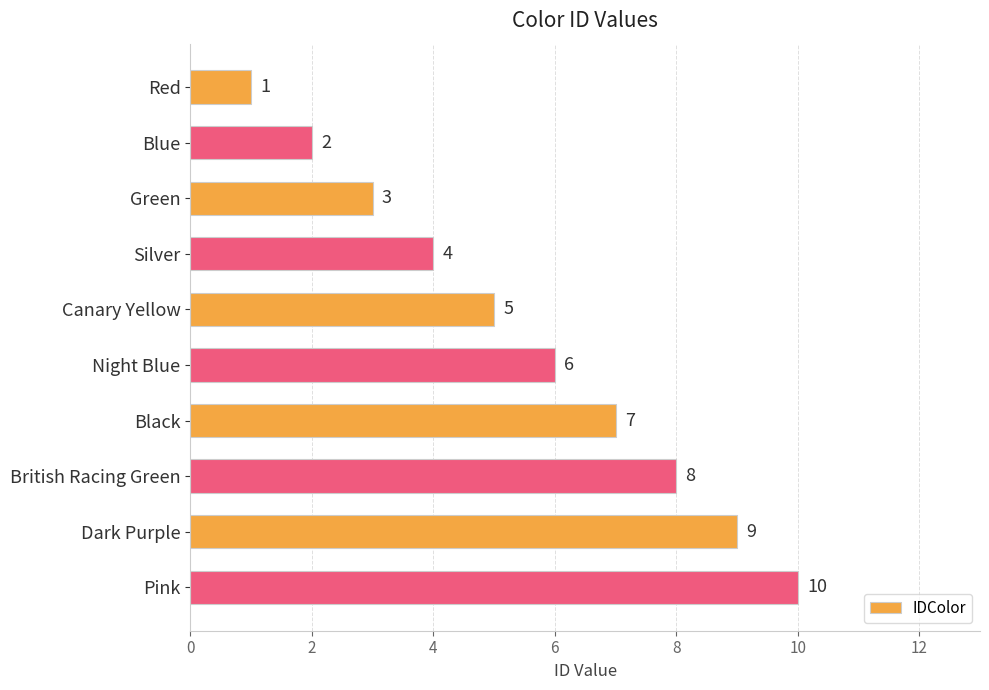

What is the sum of all values?

55